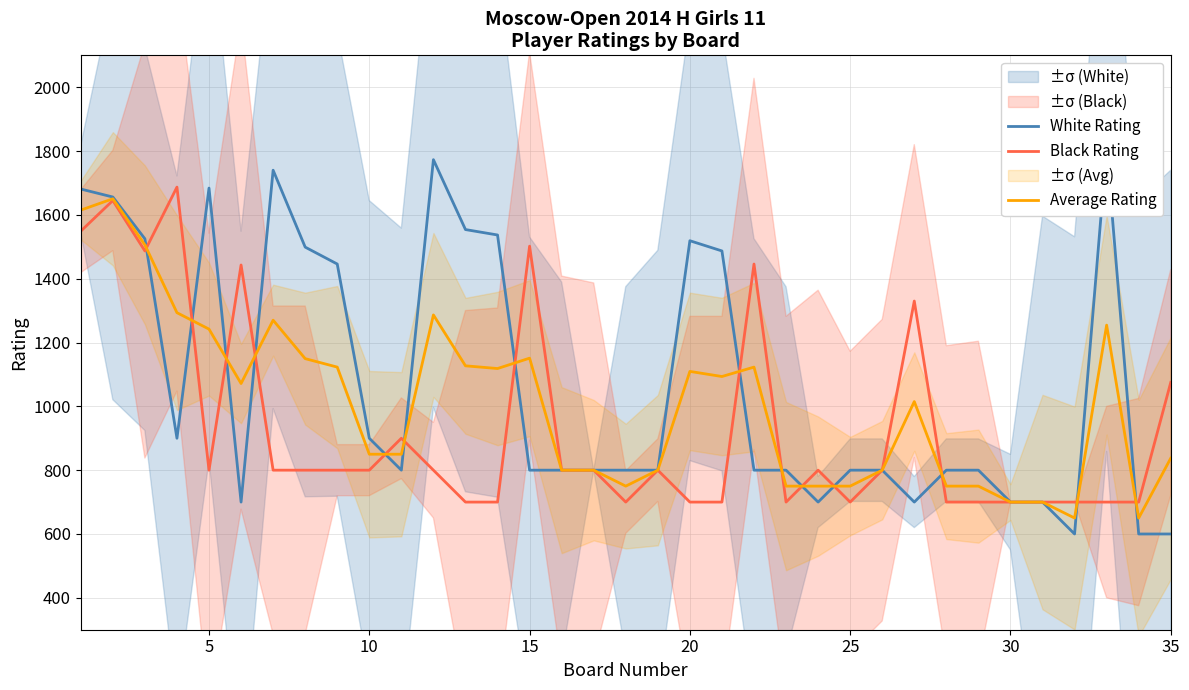

What is the minimum value shown in the chart?

600.0